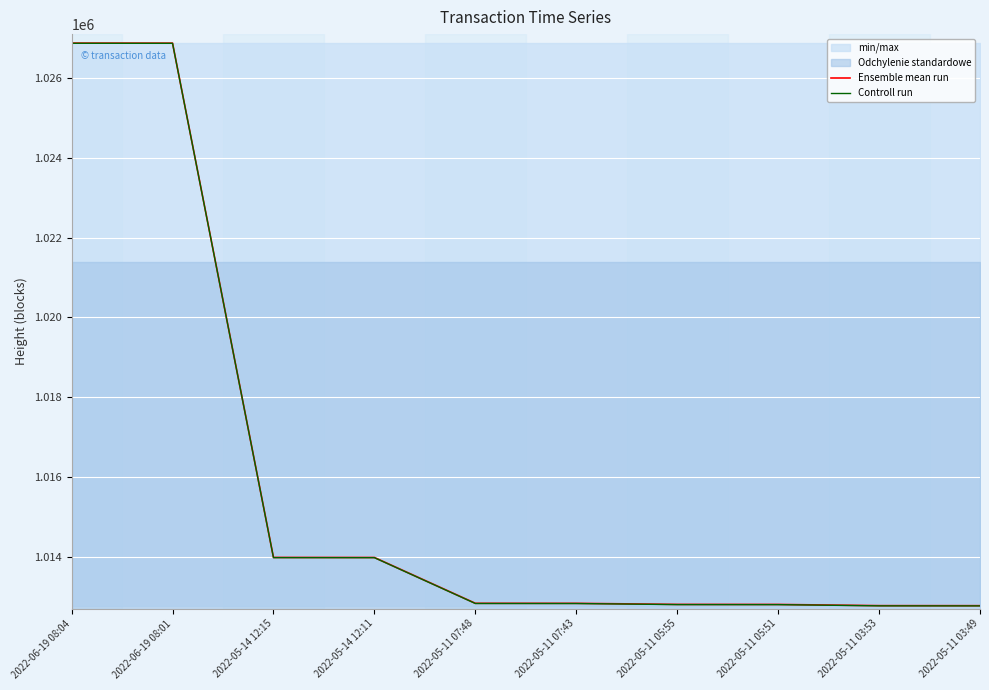

Reading left to right, extract all data points from this chart.

Ensemble mean run: 2022-06-19 08:04=1026875	2022-06-19 08:01=1026874	2022-05-14 12:15=1013984	2022-05-14 12:11=1013983	2022-05-11 07:48=1012835	2022-05-11 07:43=1012834	2022-05-11 05:55=1012807	2022-05-11 05:51=1012806	2022-05-11 03:53=1012776	2022-05-11 03:49=1012775
Controll run: 2022-06-19 08:04=1026870	2022-06-19 08:01=1026869	2022-05-14 12:15=1013979	2022-05-14 12:11=1013978	2022-05-11 07:48=1012830	2022-05-11 07:43=1012829	2022-05-11 05:55=1012802	2022-05-11 05:51=1012801	2022-05-11 03:53=1012771	2022-05-11 03:49=1012770